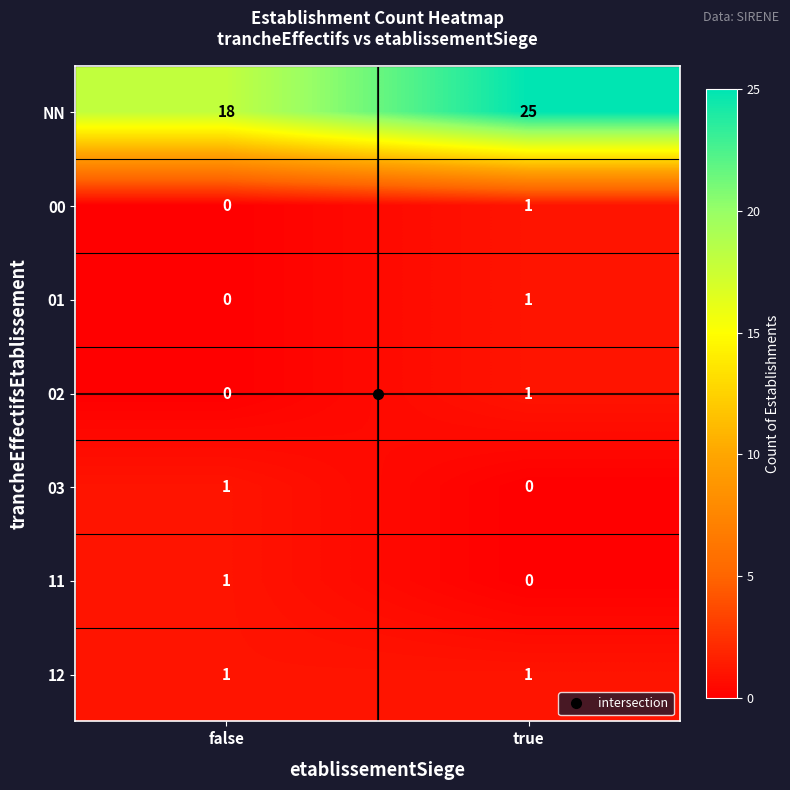

At which label does 02 reach its minimum?

false